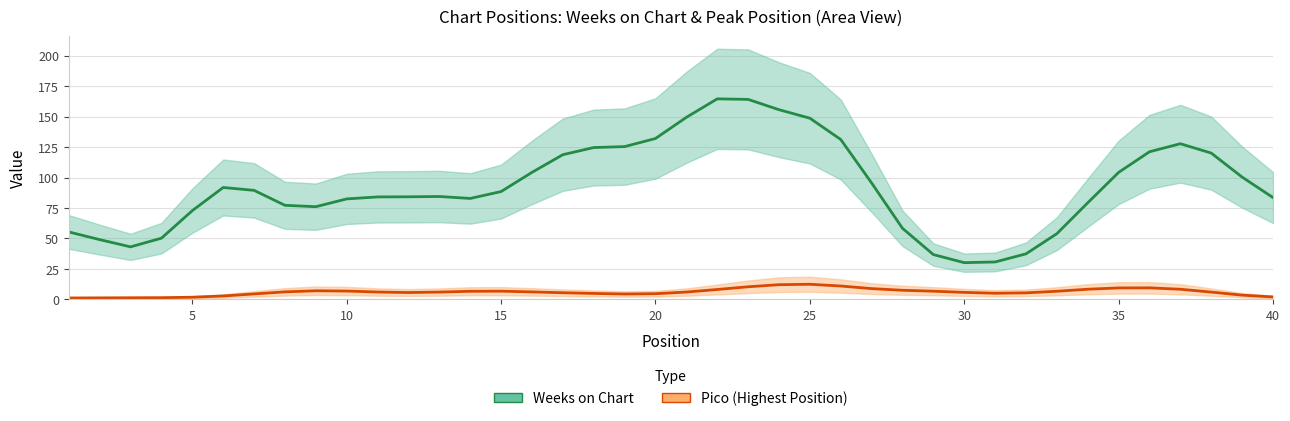

Reading left to right, transcribe all the data shown in this chart.

Weeks on Chart: 55.4	49.1	43.1	50.2	72.9	91.9	89.5	77.2	76.1	82.5	84.1	84.2	84.5	82.9	88.5	104.3	118.8	124.7	125.4	132.1	149.5	164.7	164.2	155.8	148.8	131.3	95.6	58.3	36.8	30.1	30.7	37.4	53.9	79.3	104.3	121.2	127.8	120.1	100.4	83.6
Pico (Highest Position): 1.1	1.2	1.3	1.4	1.8	2.8	4.5	6.2	7.0	6.8	6.0	5.6	6.0	6.6	6.7	6.1	5.4	4.9	4.4	4.6	6.0	8.1	10.3	12.0	12.4	11.0	8.8	7.5	6.7	5.7	5.0	5.3	6.7	8.3	9.4	9.4	8.3	6.0	3.5	2.0